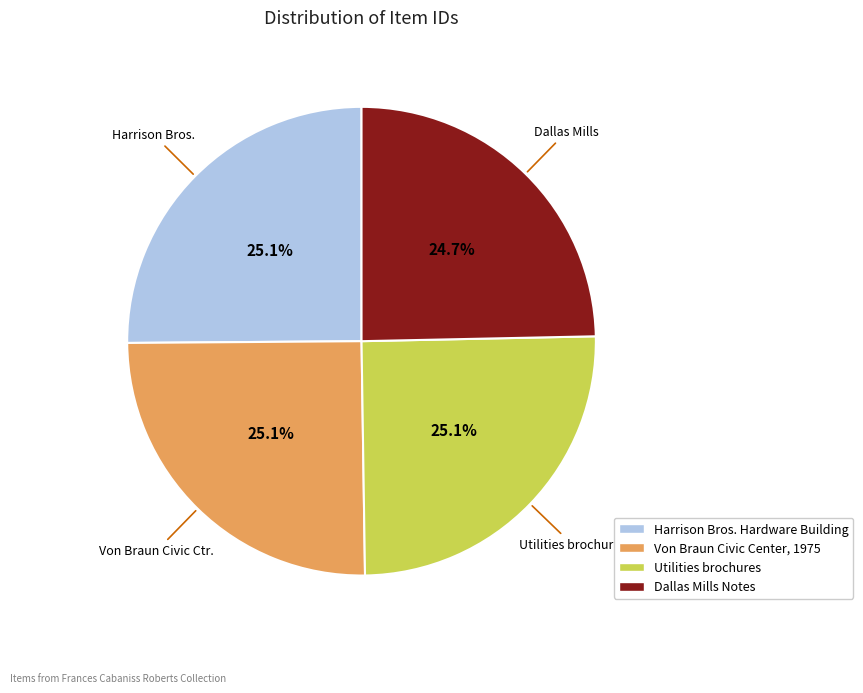

What percentage do Von Braun Civic Center, 1975 and Utilities brochures together represent?

50.2%